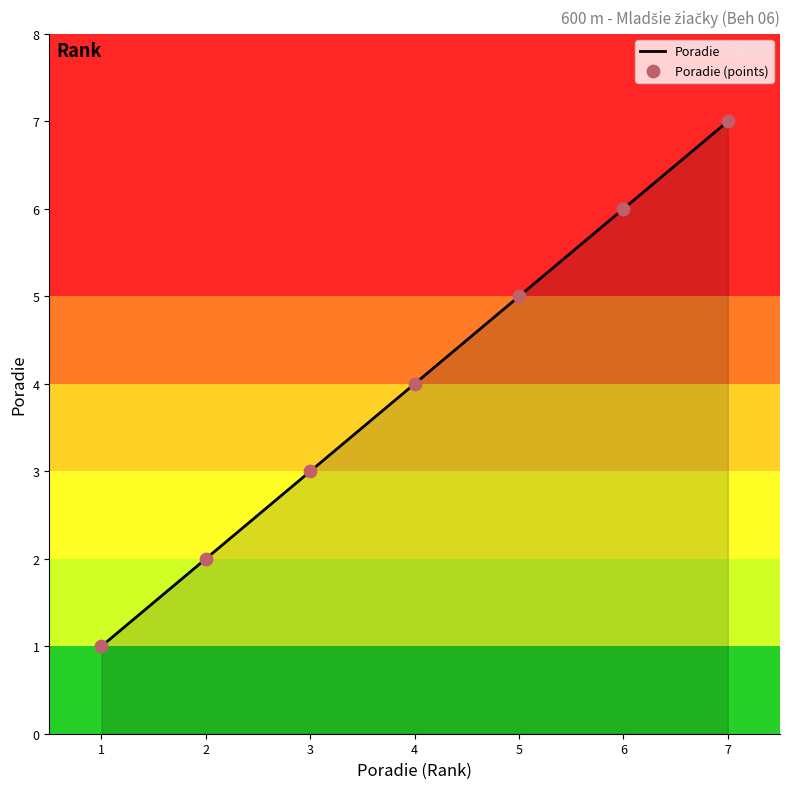

What is the change in value from 1 to 5?

+4